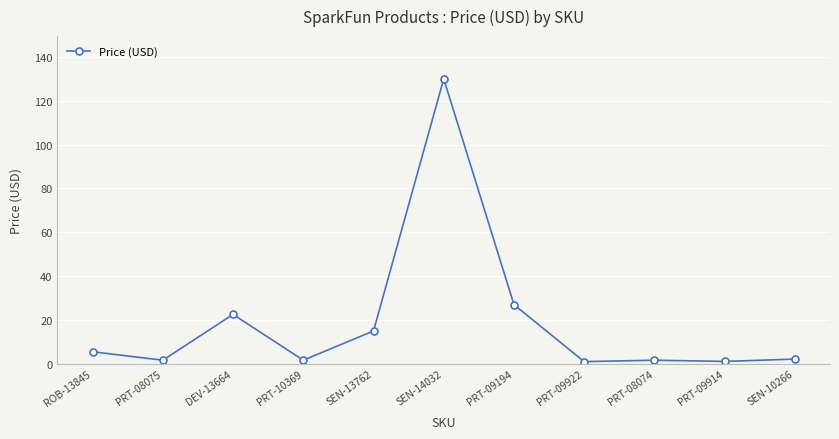

True or false: the data shows 2.1 at SEN-10266.

True